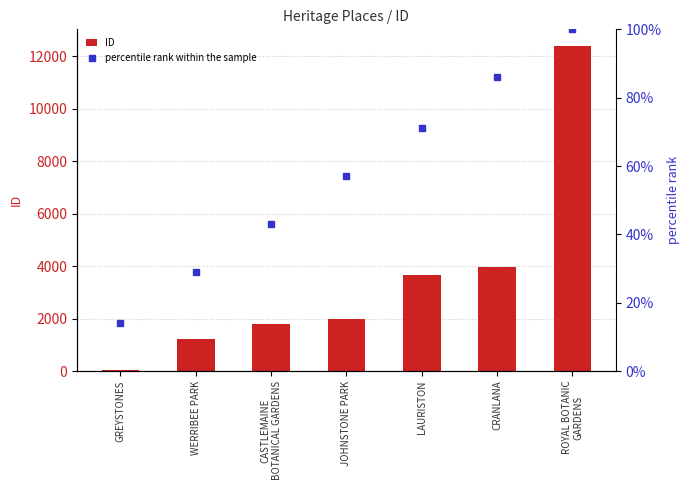

Is it true that ID equals 12407 at ROYAL BOTANIC
GARDENS?

True